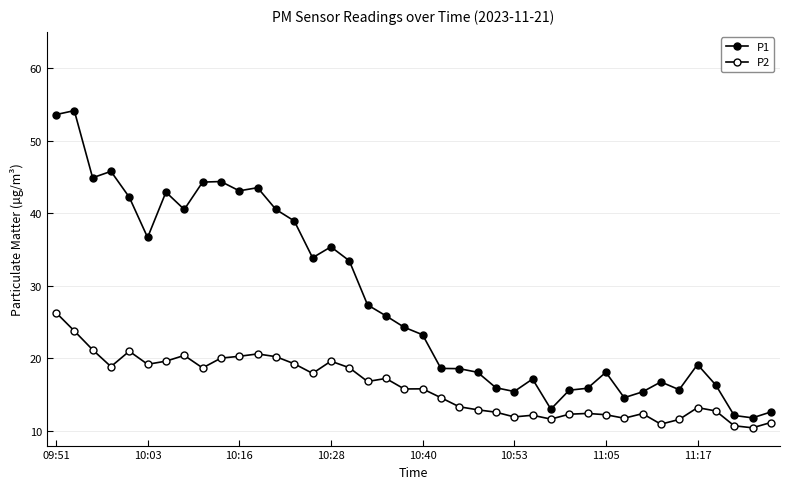

How many data points in P2 are above 15?

21